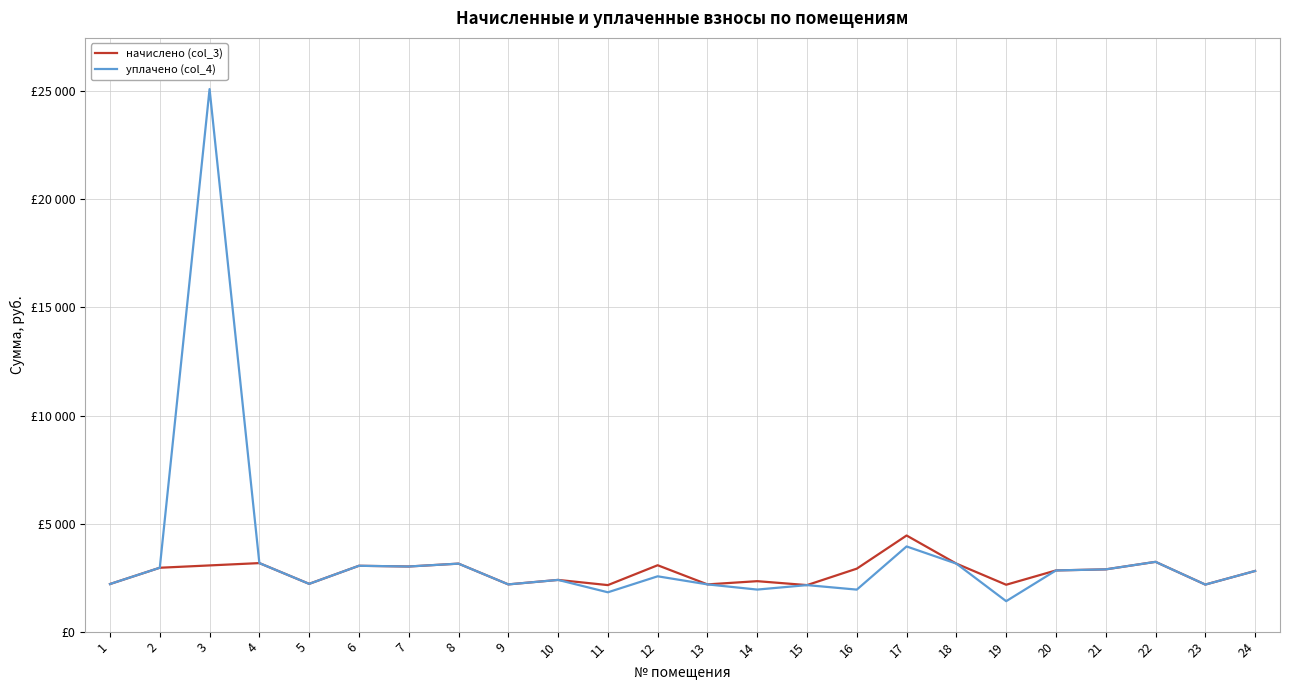

Which series has the widest spread of values?

уплачено (col_4)